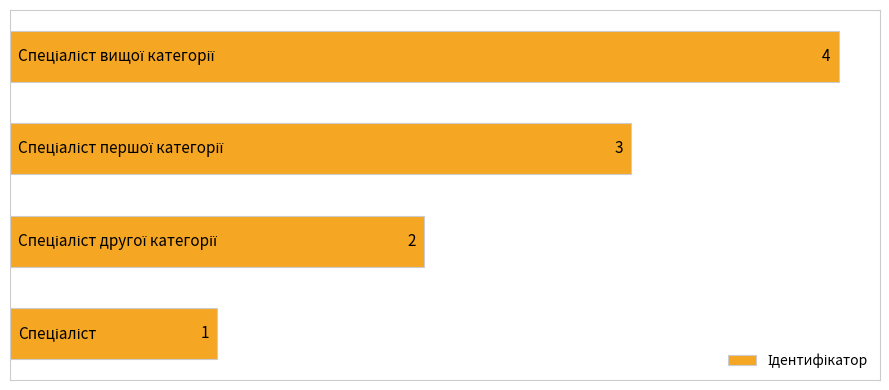

How many bars are there in total?

4